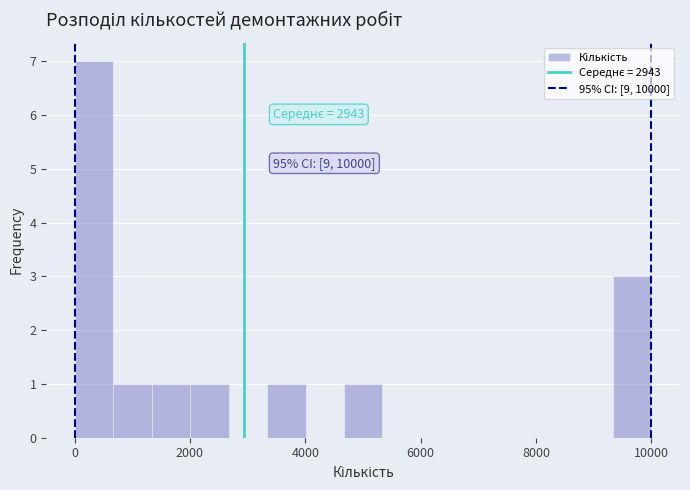

Around what value on the x-axis is the tallest bar? Give the approximate position of its centre, as read against the axis.

400